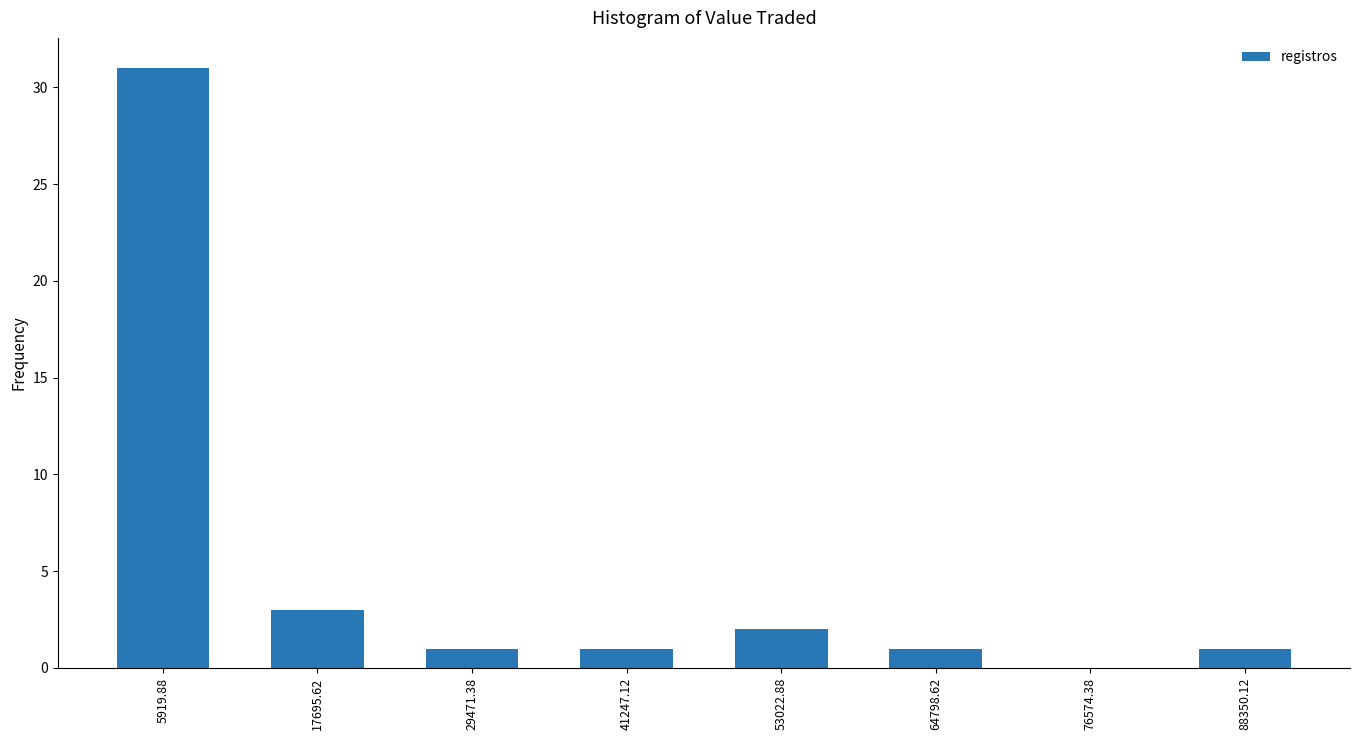

Reading left to right, transcribe this chart: for each bar, give the range it covers on the x-axis and its height. Neither the bar edges nor the heights are printed on the chart, so give them approximately, as read against the axes.

0 to 12000: 31
12000 to 24000: 3
24000 to 36000: 1
36000 to 48000: 1
48000 to 58000: 2
58000 to 70000: 1
70000 to 82000: 0
82000 to 94000: 1